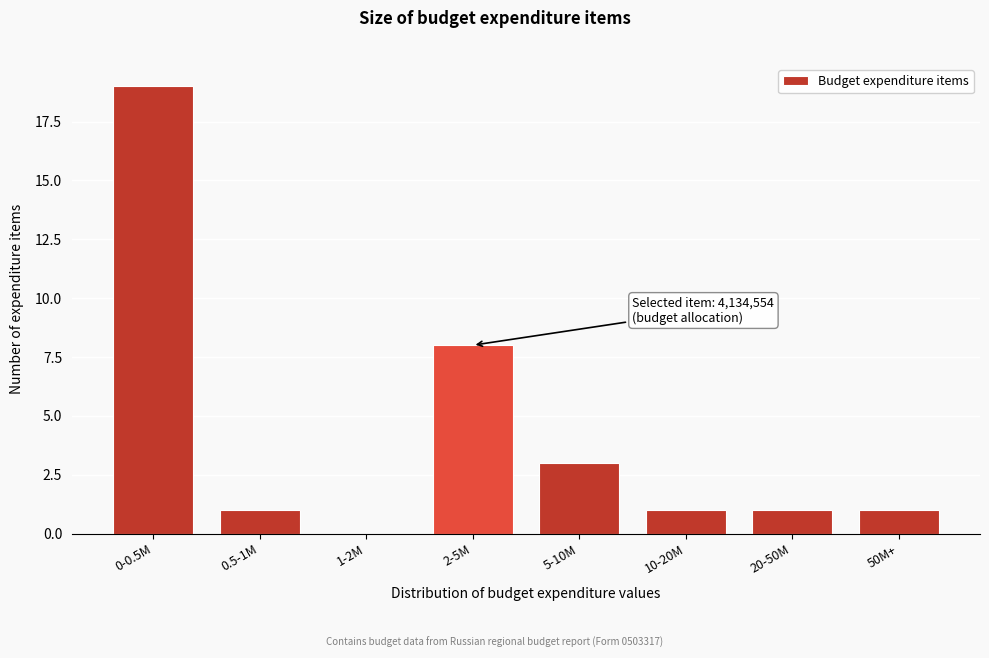

Reading right to left, transcribe all the data shown in this chart.

50M+=1	20-50M=1	10-20M=1	5-10M=3	2-5M=8	1-2M=0	0.5-1M=1	0-0.5M=19